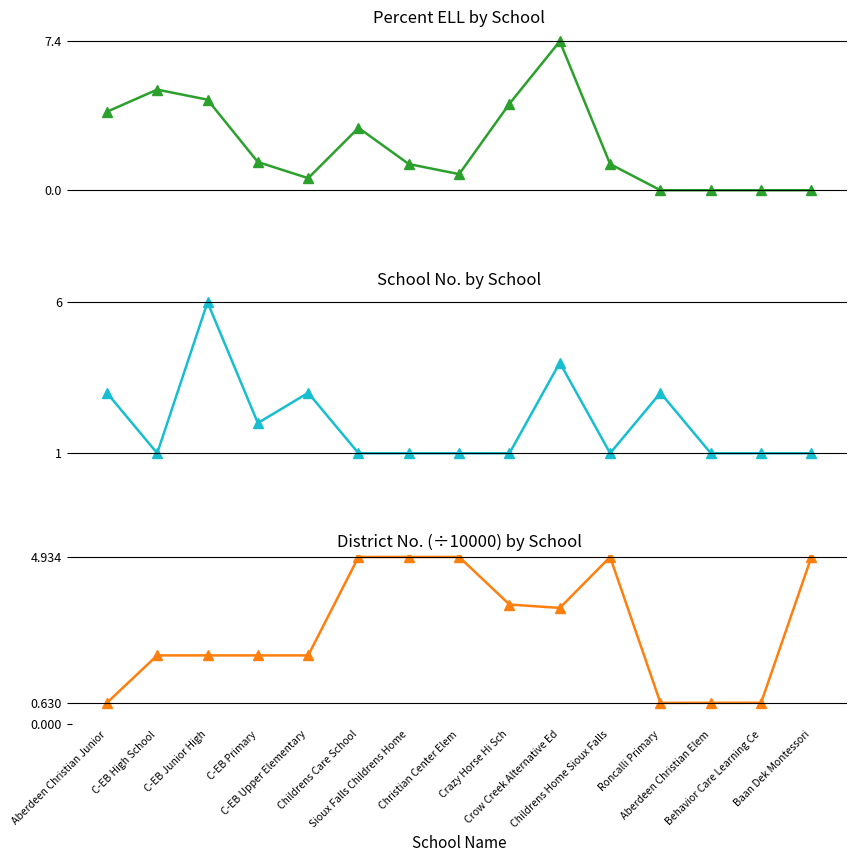

Is it true that District No. (÷10000) equals 0.6 at Aberdeen Christian Junior?

True